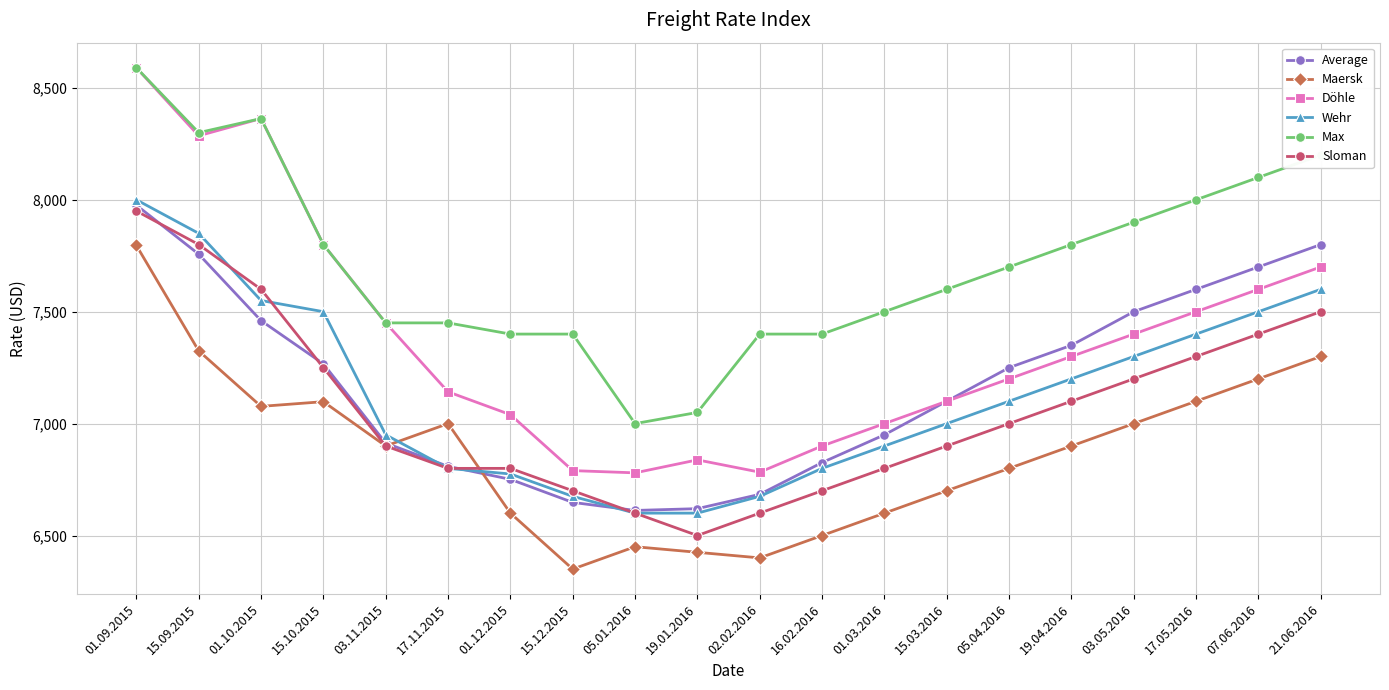

True or false: Maersk and Döhle intersect in this chart.

False